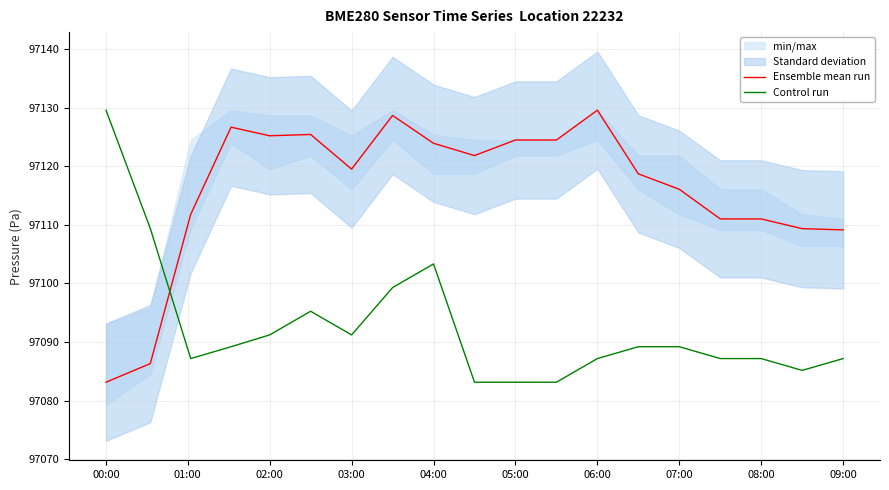

What is the lowest value of the Ensemble mean run series?

97083.1